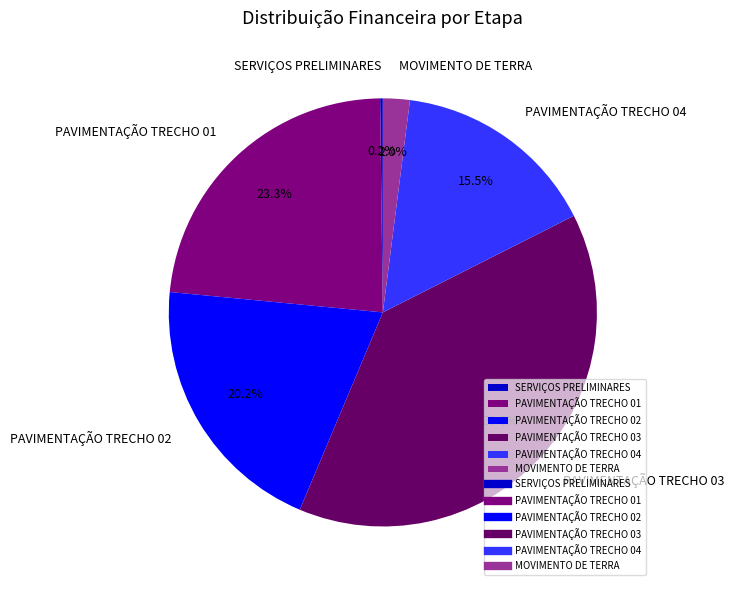

What percentage is NOT represented by MOVIMENTO DE TERRA?

98.0%